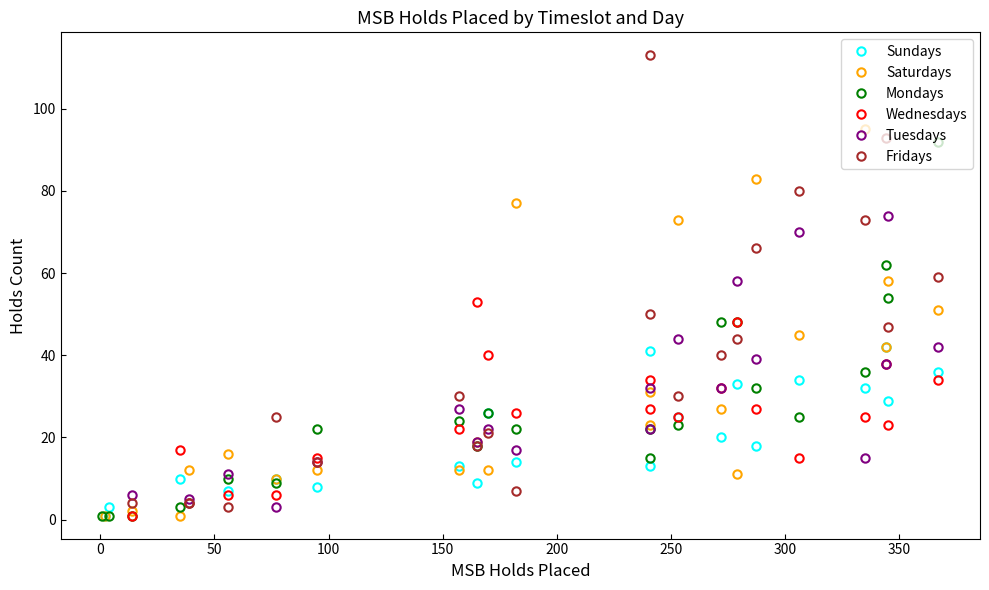

Does the chart have visible grid lines?

No